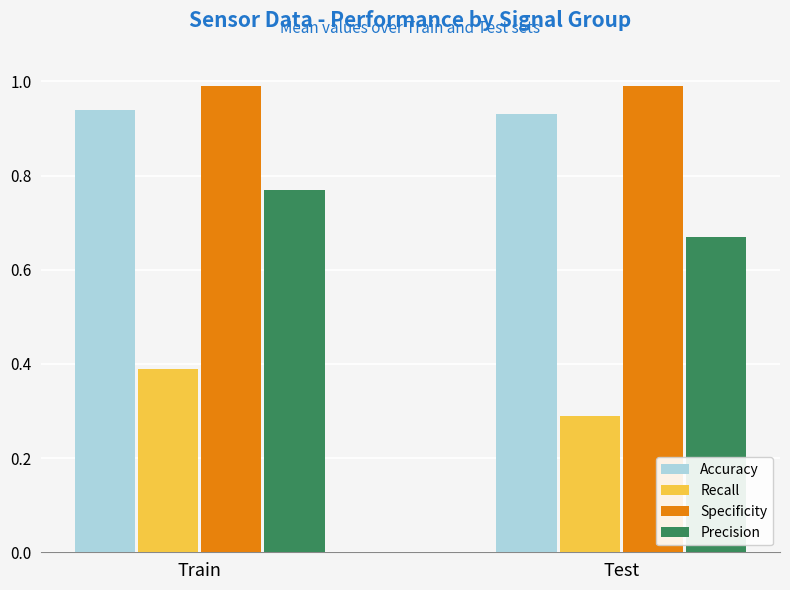

How many data points does each series have?

2